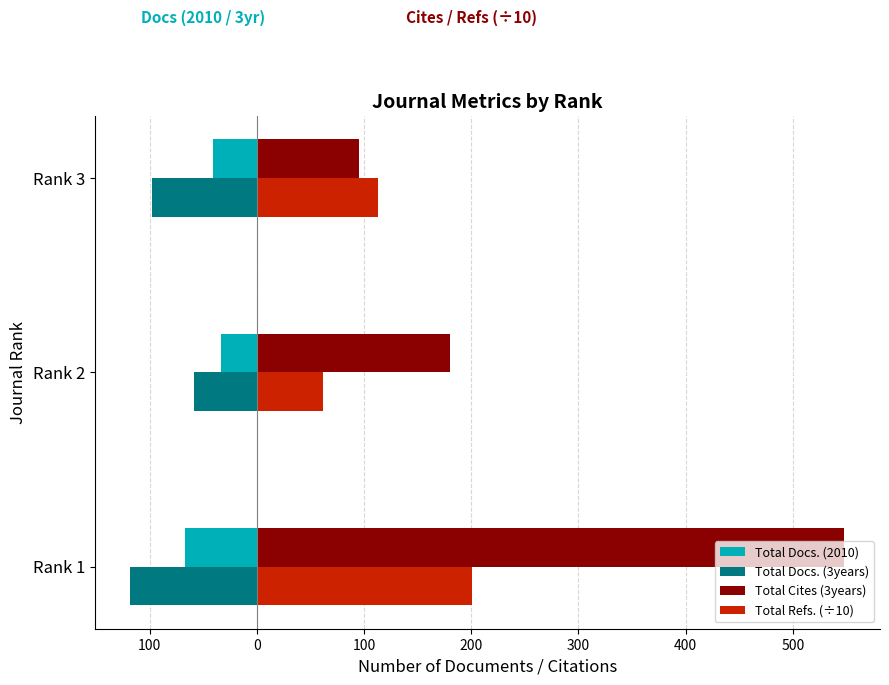

What is the average value of the Total Refs. (÷10) series?

125.4